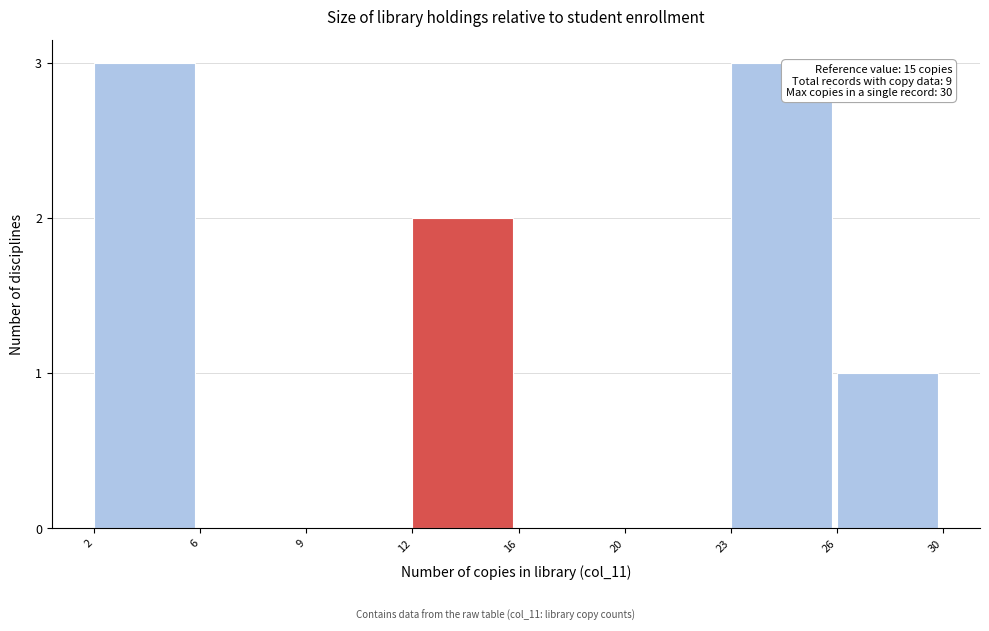

Reading left to right, what are all the values shown in this chart?

2=3	6=0	9=0	12=2	16=0	20=0	23=3	26=1